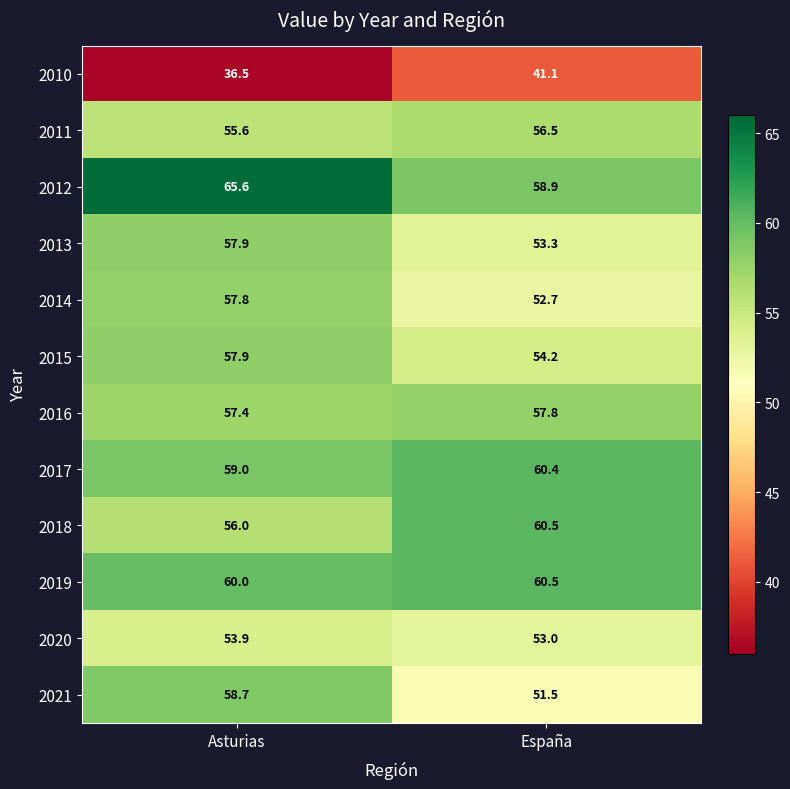

At how many categories does at least one series exceed 41?

2